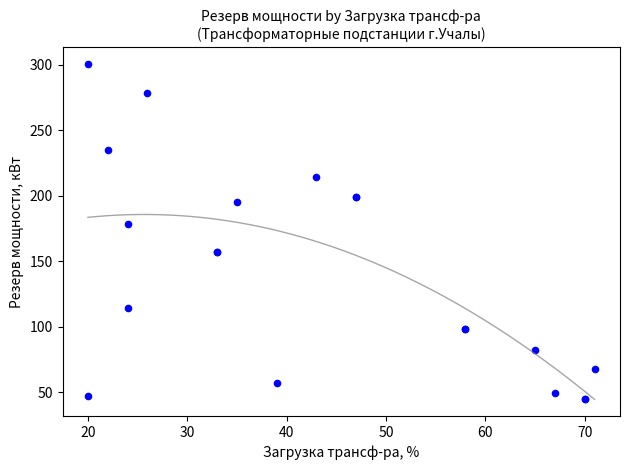

What Y value in the scatter plot is closest to 172?

178.6